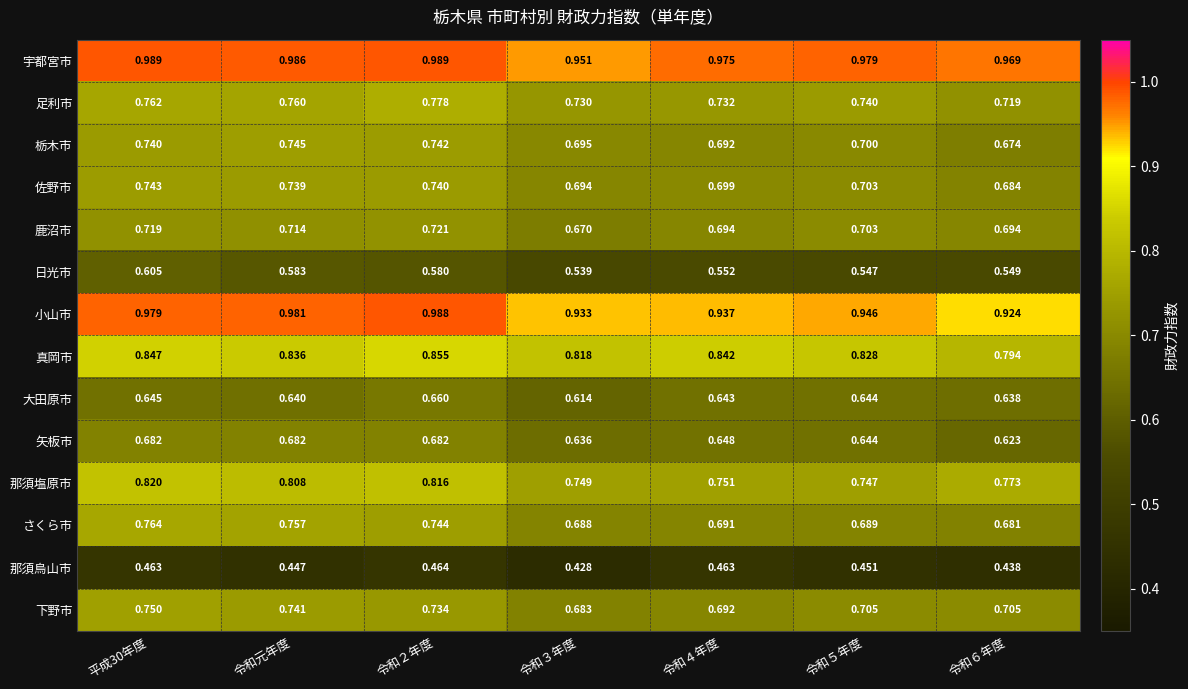

Rank the series at 令和６年度 from lowest to highest value.

那須烏山市, 日光市, 矢板市, 大田原市, 栃木市, さくら市, 佐野市, 鹿沼市, 下野市, 足利市, 那須塩原市, 真岡市, 小山市, 宇都宮市